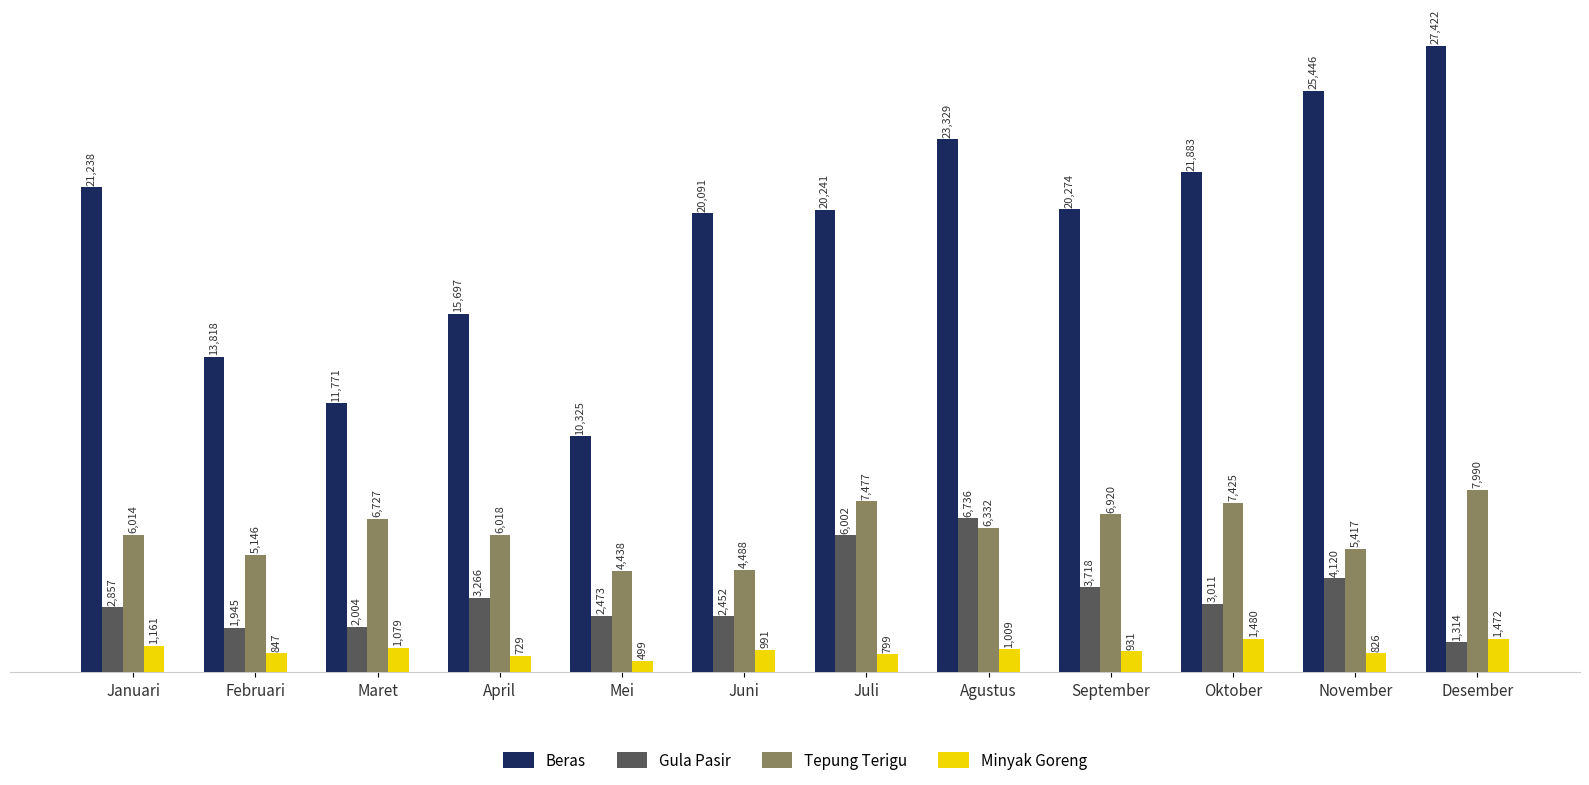

What position from the right is Mei?

8